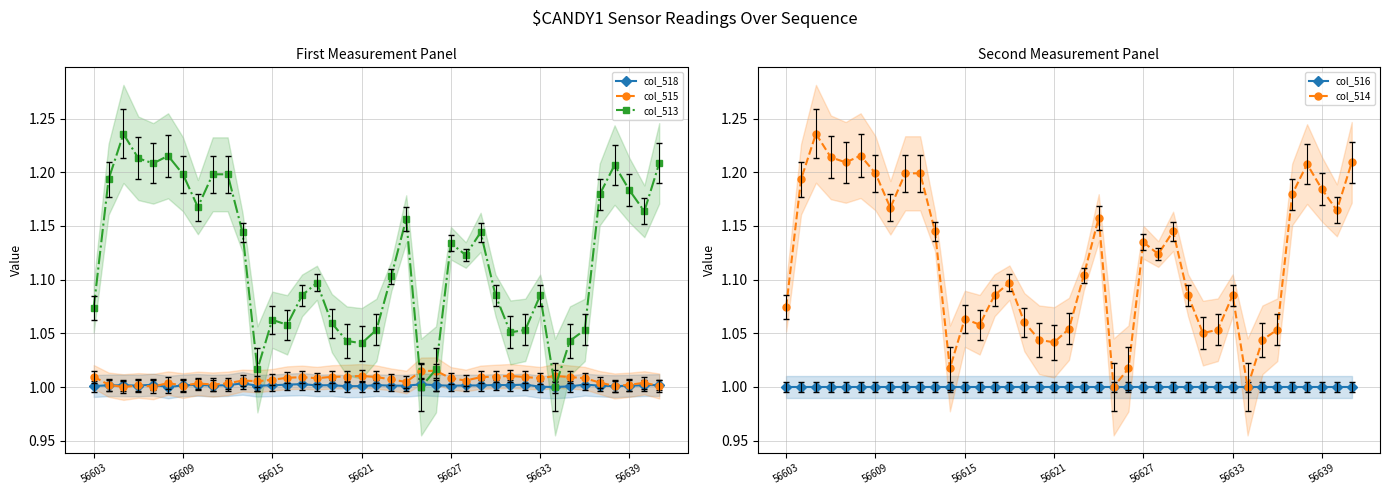

True or false: col_515 has a value of 1.6 at 56627.

False